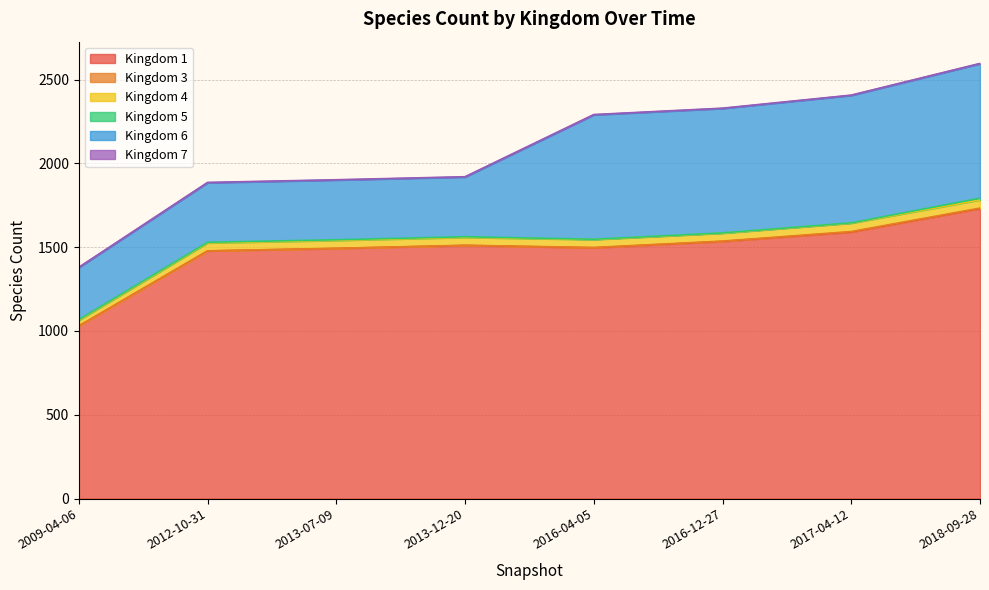

True or false: 4 has more than 1 points higher than both neighbors.

False